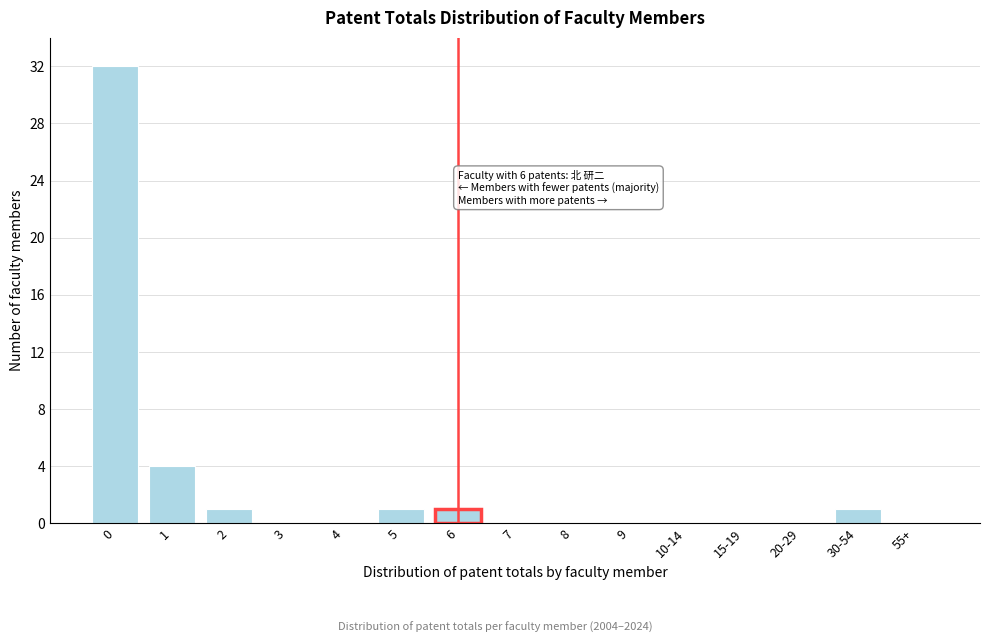

Reading right to left, transcribe all the data shown in this chart.

55+=0	30-54=1	20-29=0	15-19=0	10-14=0	9=0	8=0	7=0	6=1	5=1	4=0	3=0	2=1	1=4	0=32